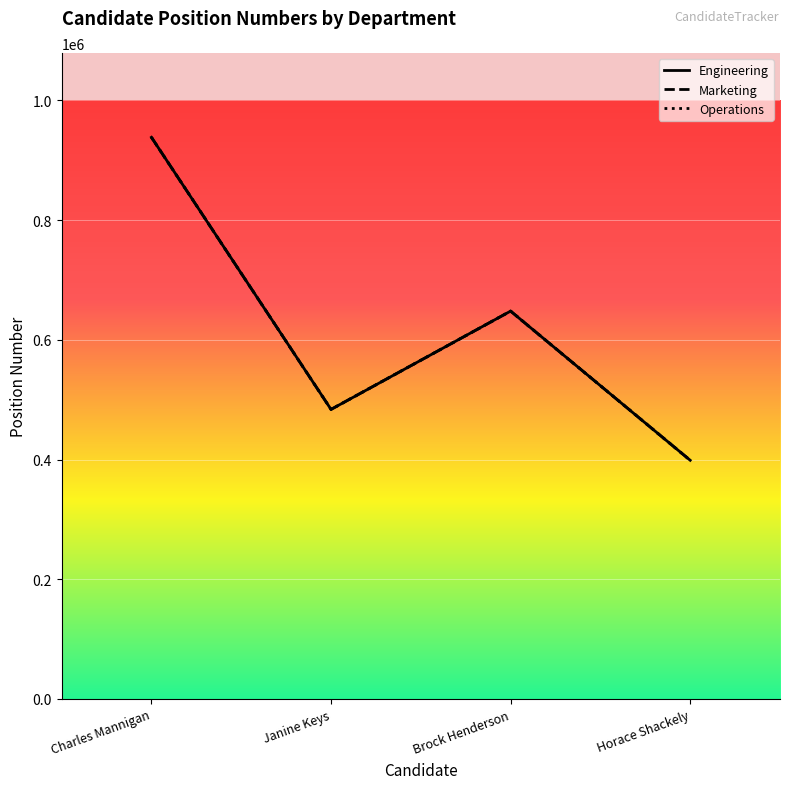

The Marketing series shows 120425 at Horace Shackely. True or false?

False